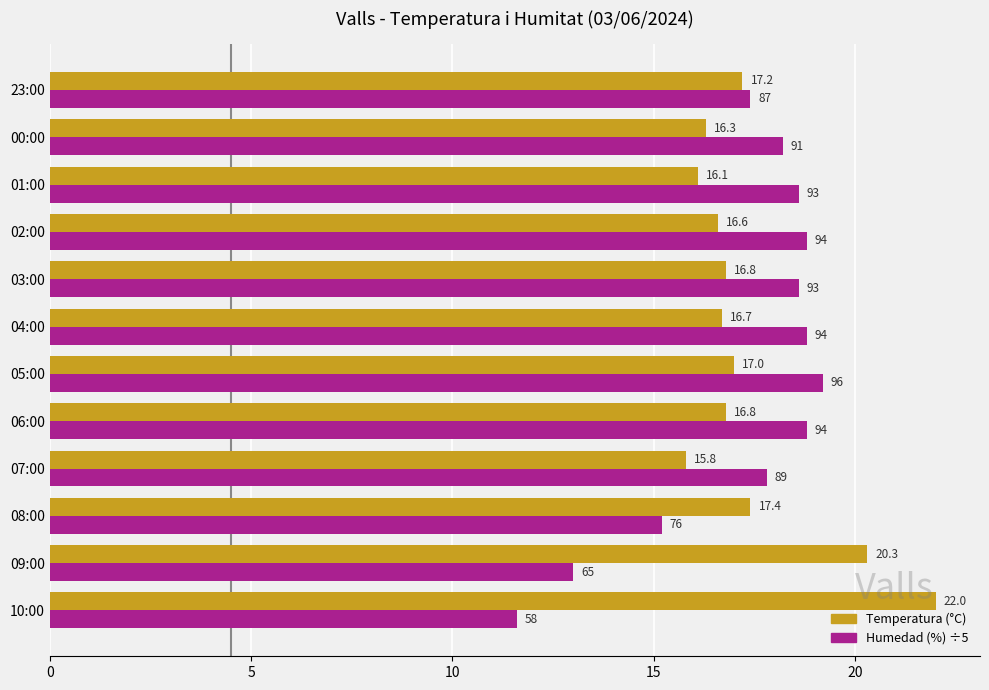

Which series has the largest total across all categories?

Temperatura (°C)